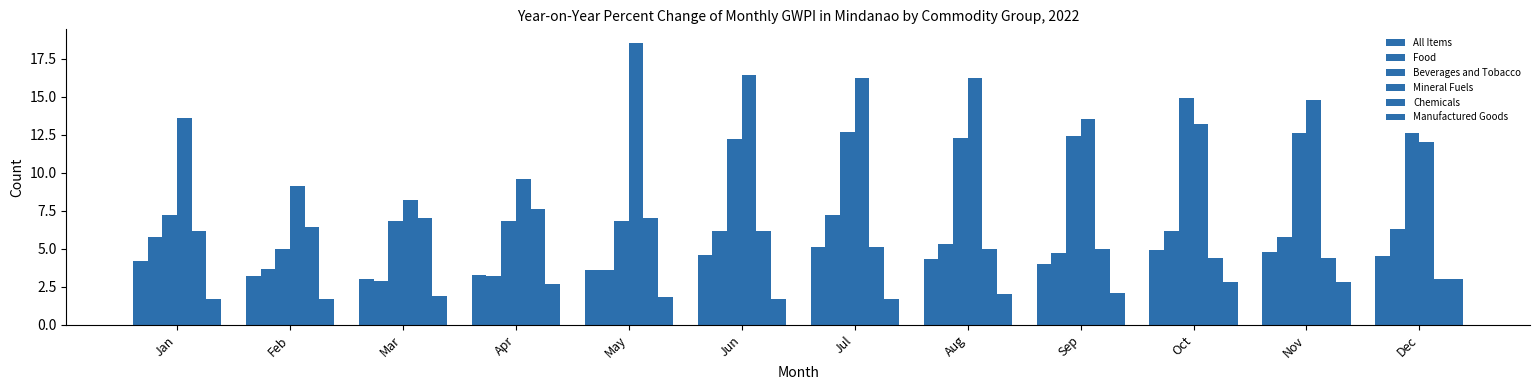

What is the lowest value of the All Items series?

3.0